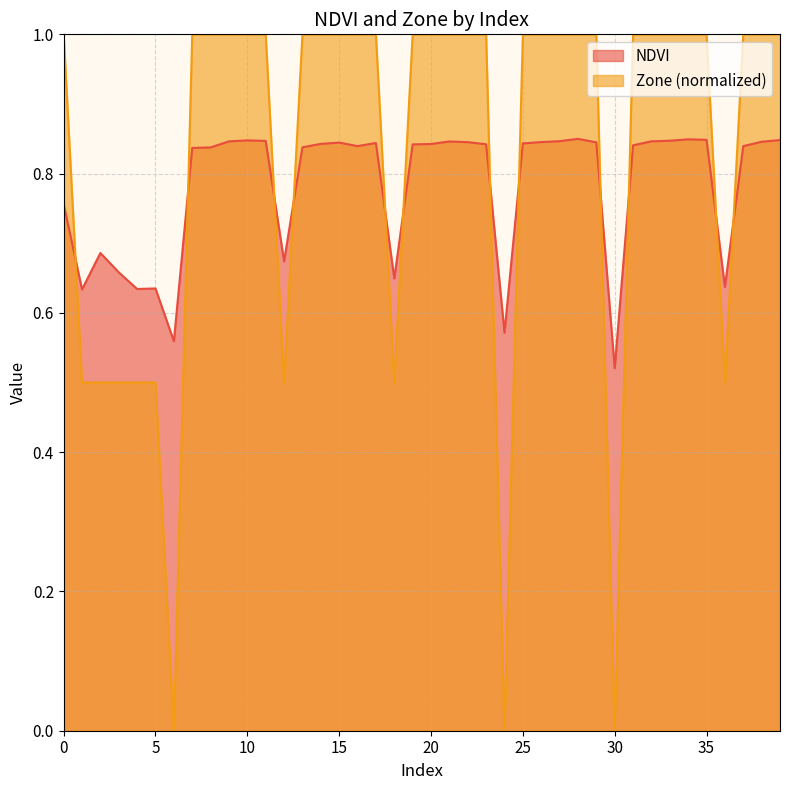

What is the value of the Zone point at the 14th from the left?

1.0